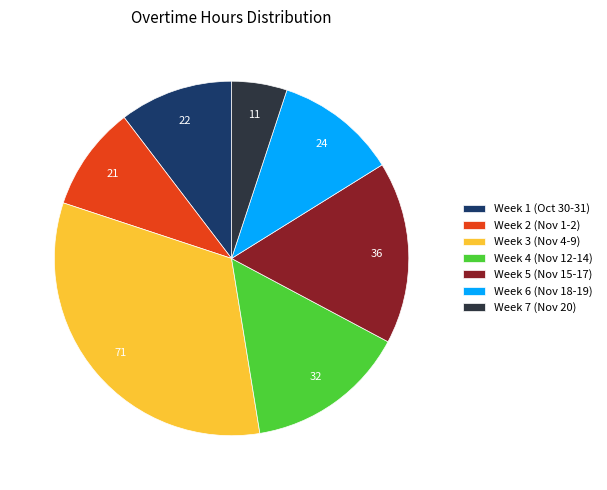

What is the smallest slice in the pie chart?

Week 7 (Nov 20)